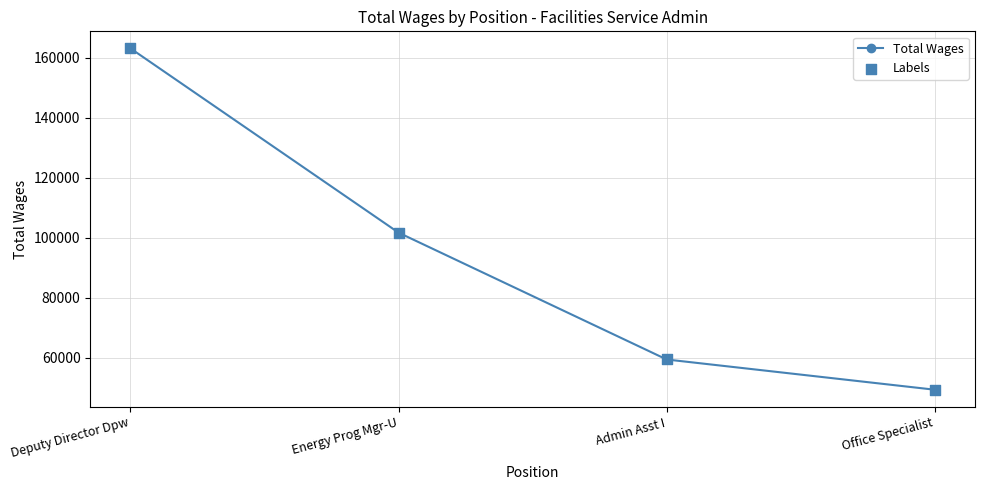

At which category does the chart reach its peak across all series?

Deputy Director Dpw